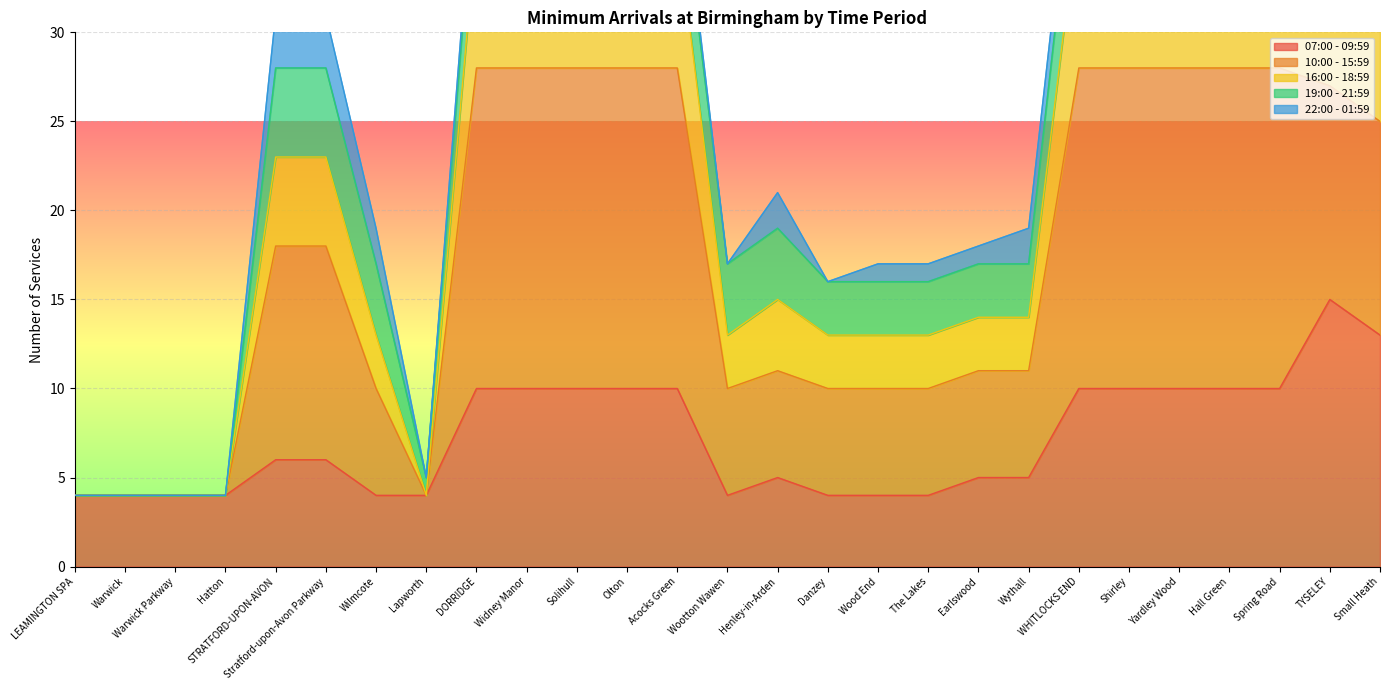

Is it true that 07:00 - 09:59 equals 7 at Earlswood?

False